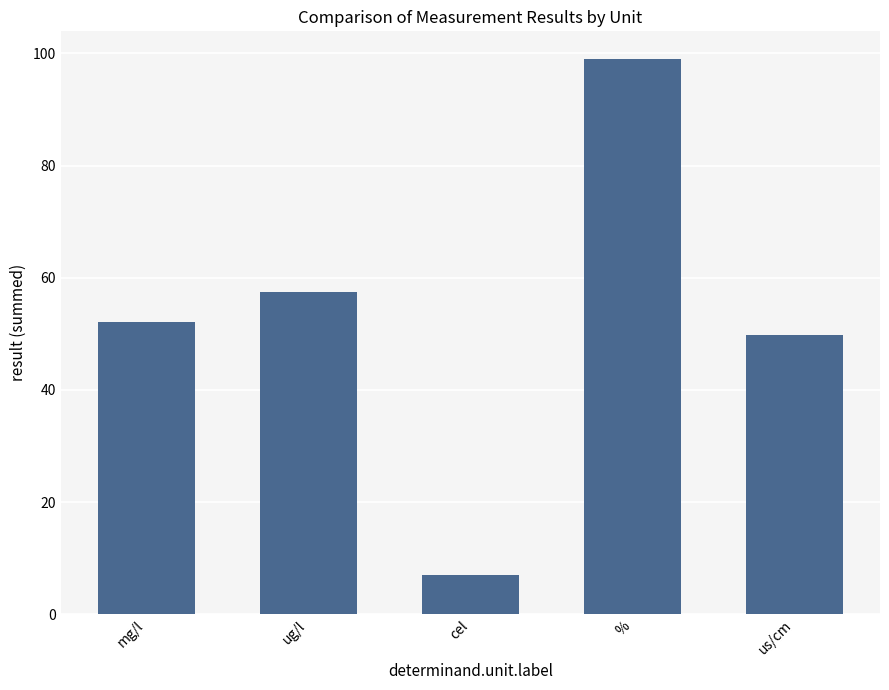

Are the bars horizontal?

No